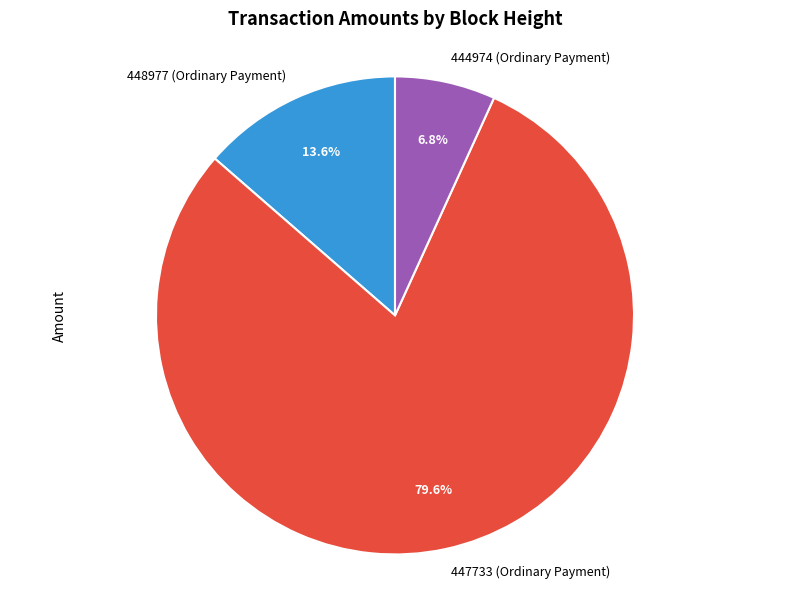

Which category has the biggest portion of the pie?

447733 (Ordinary Payment)